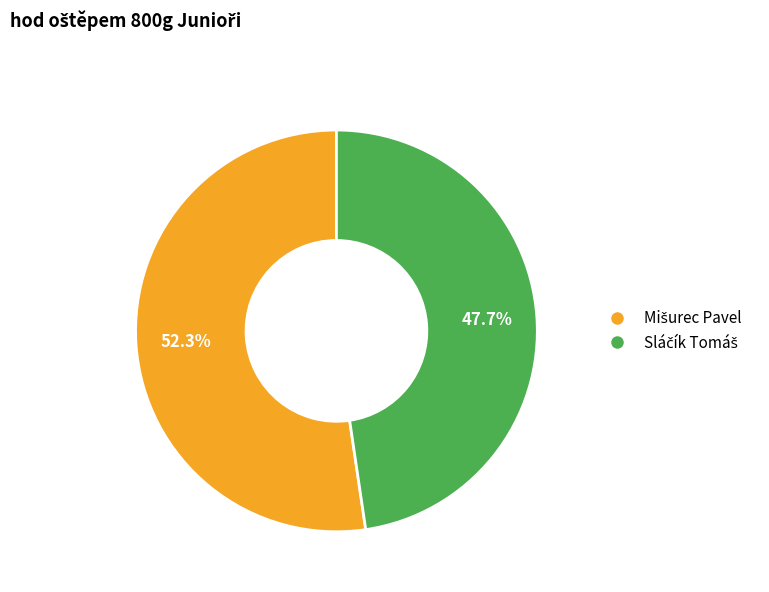

Is there any slice that represents more than half of the pie?

Yes